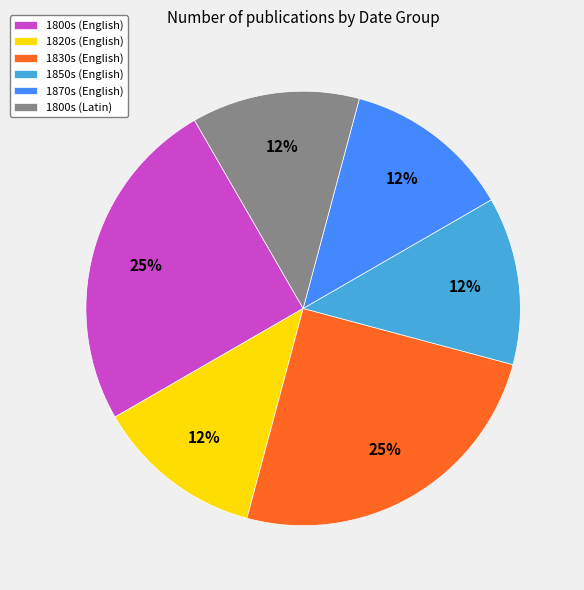

How many segments does this pie chart have?

6